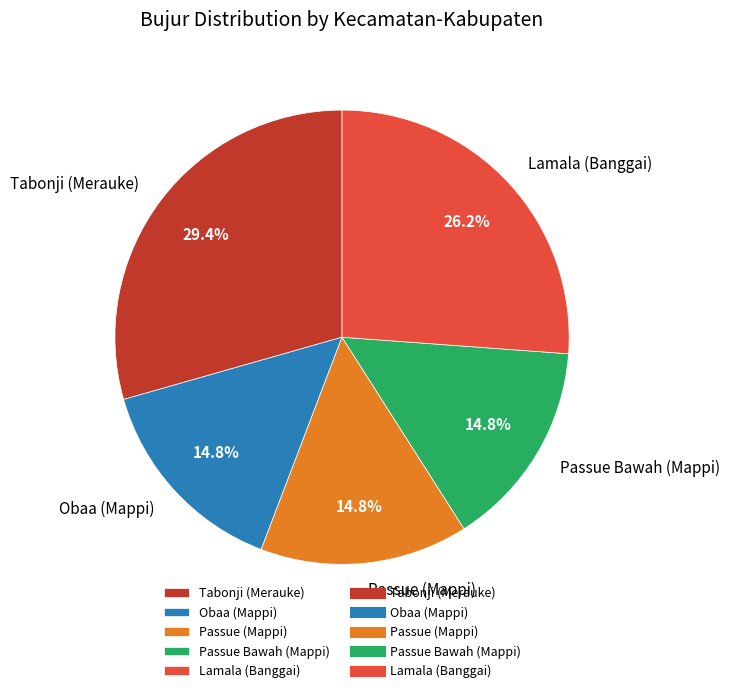

Does Lamala (Banggai) account for over 50% of the chart?

No